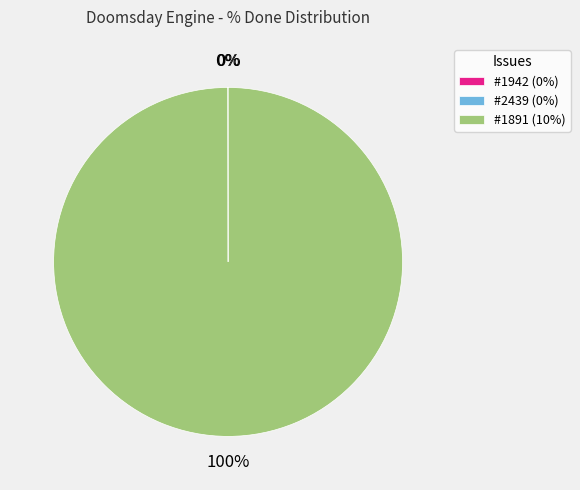

To the nearest percent, what is the average slice percentage?

33%